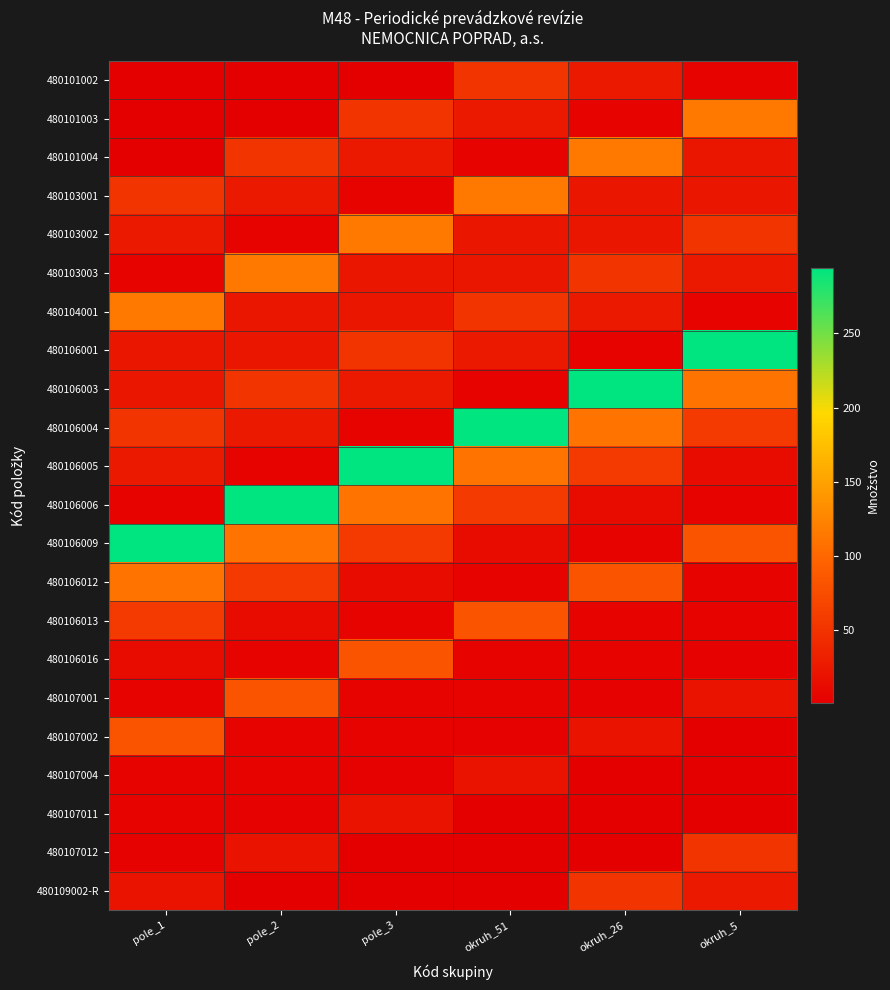

What is the difference between the highest and lowest values at pole_2?

293